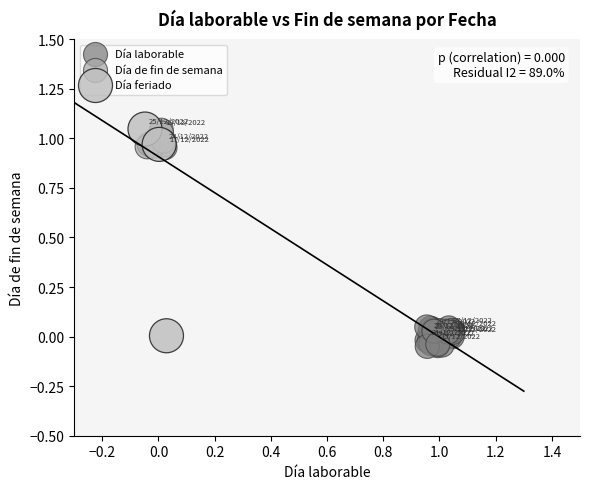

Which series has the widest spread of Y values?

Día feriado